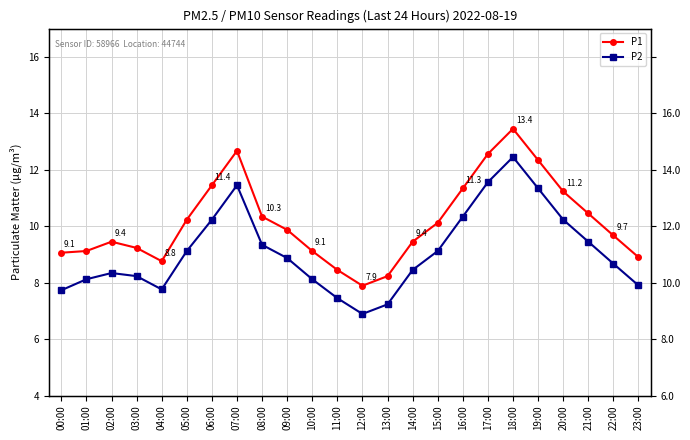

At which label is P2 closest to 9?

05:00